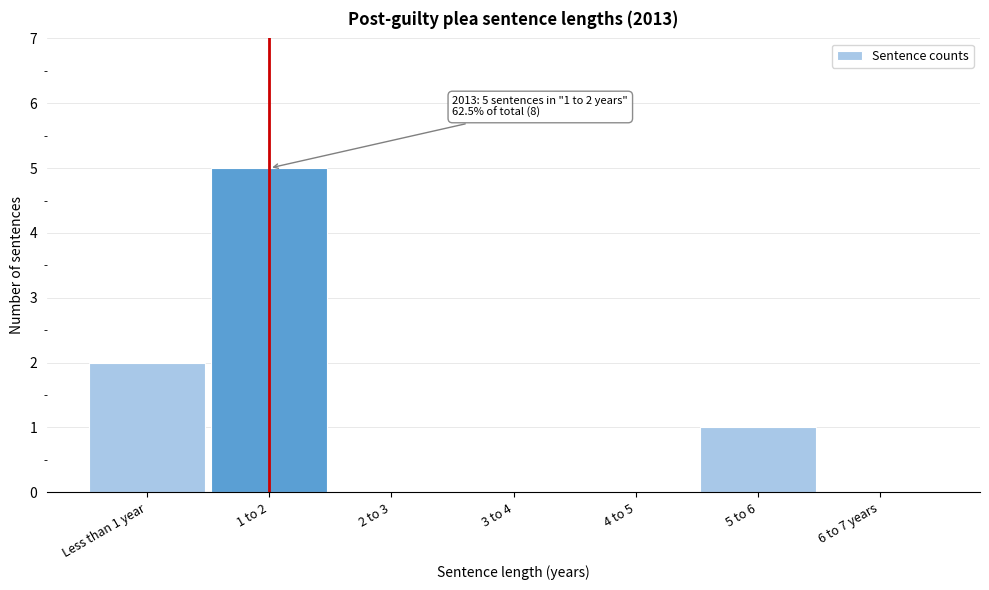

Reading right to left, extract all data points from this chart.

6 to 7 years=0	5 to 6=1	4 to 5=0	3 to 4=0	2 to 3=0	1 to 2=5	Less than 1 year=2